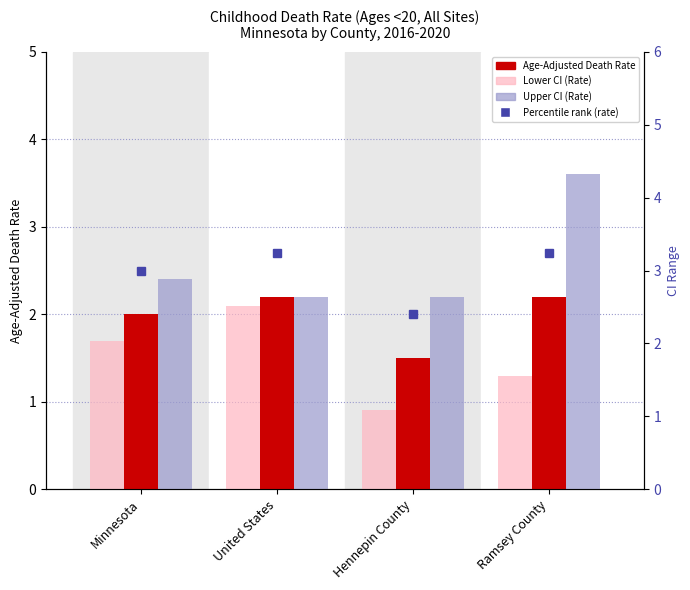

True or false: Upper CI (Rate) has a value of 1.3 at Ramsey County.

False